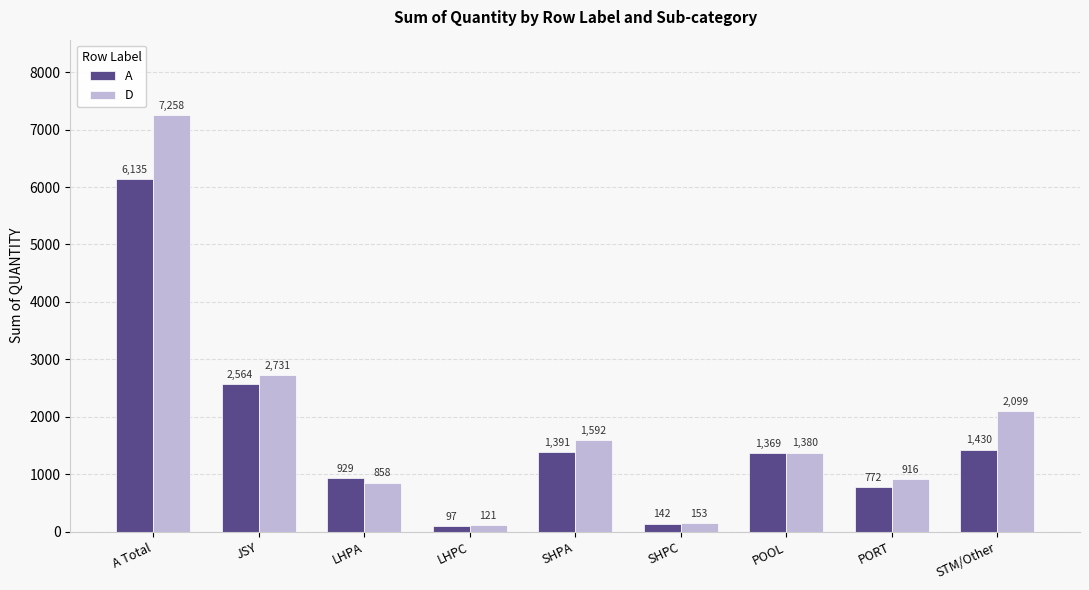

The value of A at LHPC is 97. True or false?

True